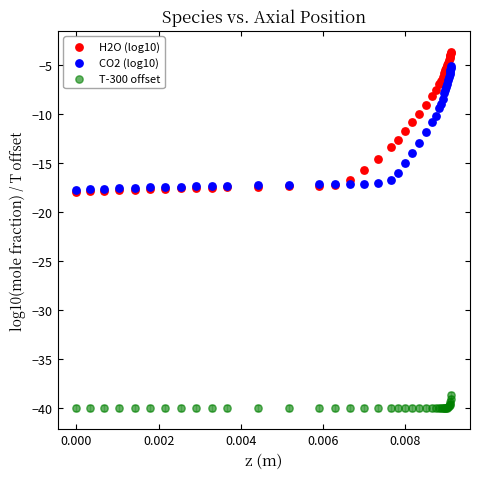

What are all the series names shown in the legend?

H2O (log10), CO2 (log10), T-300 offset